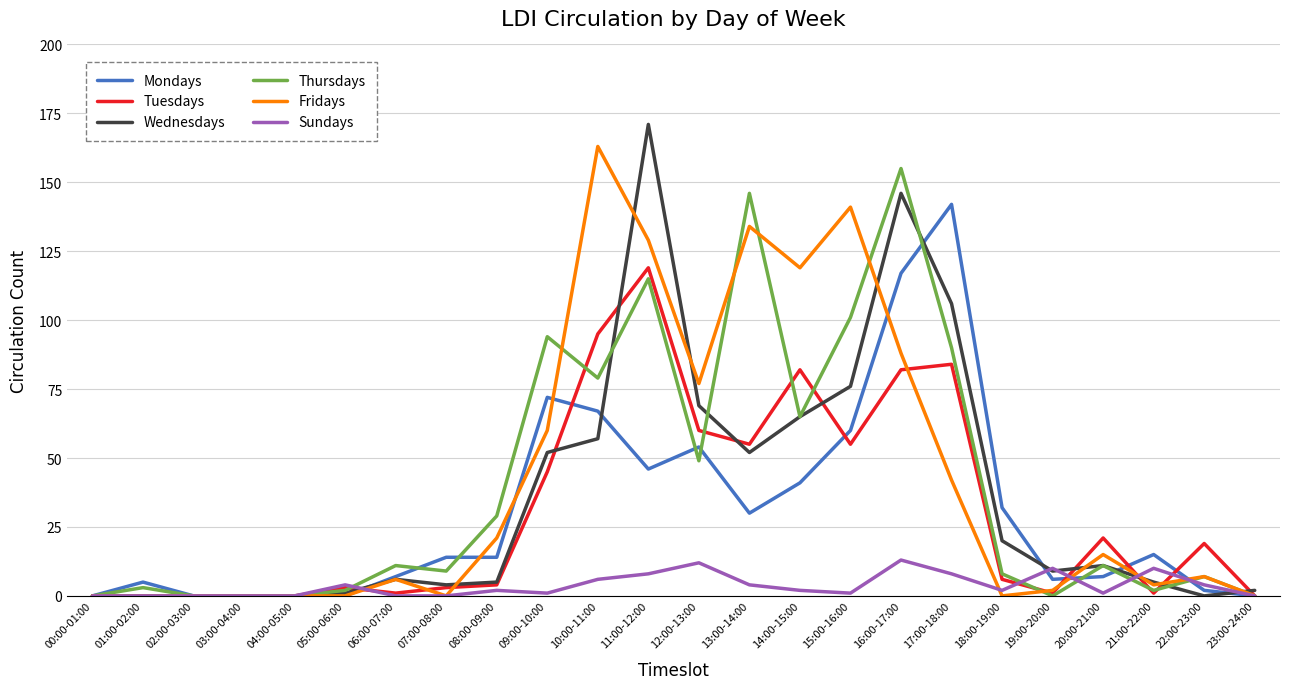

What is the difference between the Sundays values at 05:00-06:00 and 03:00-04:00?

4